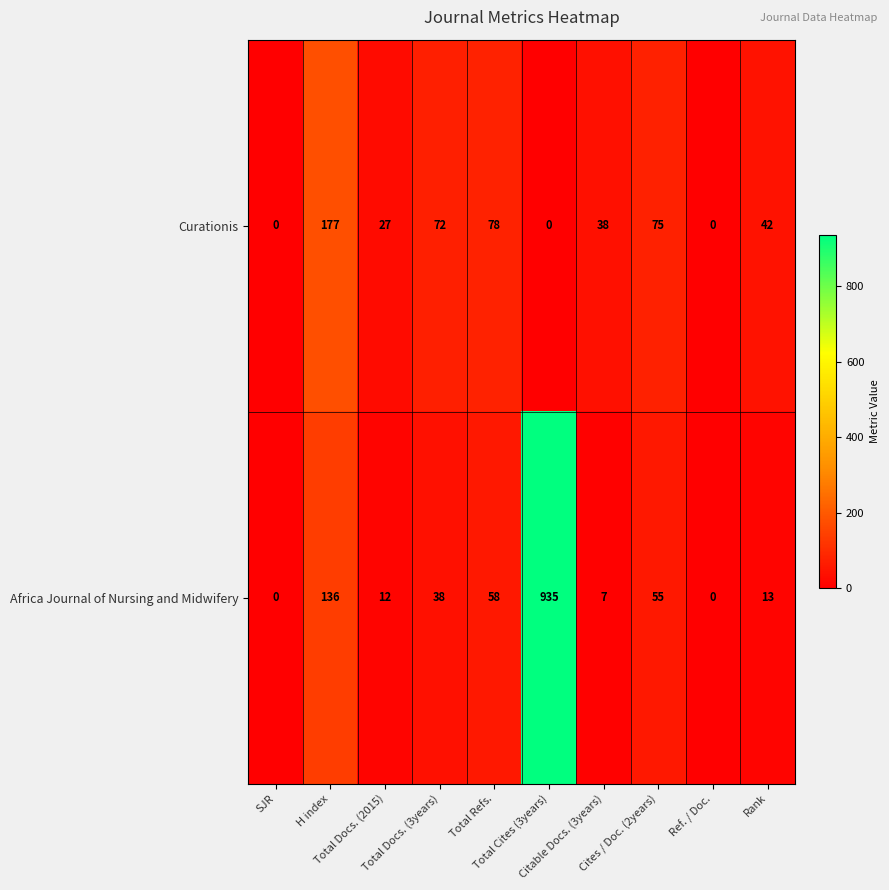

Rank the series at Total Cites (3years) from lowest to highest value.

Curationis, Africa Journal of Nursing and Midwifery